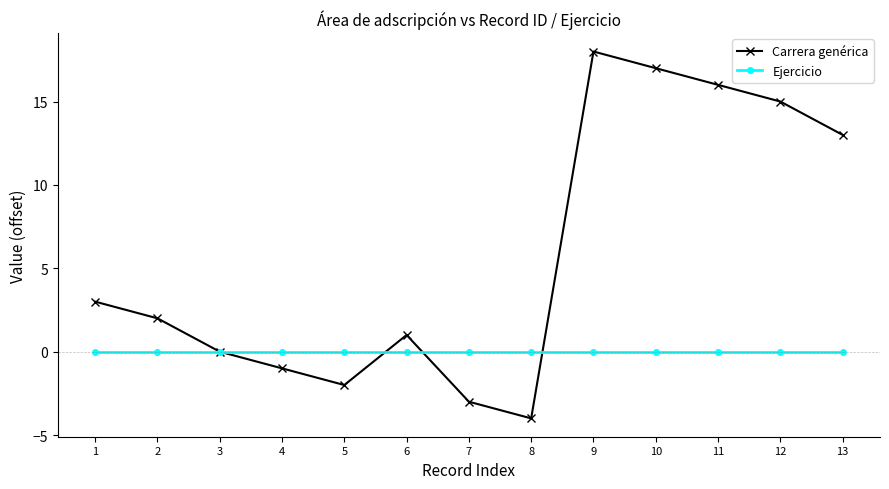

What is the total value across all series at 8?

-4